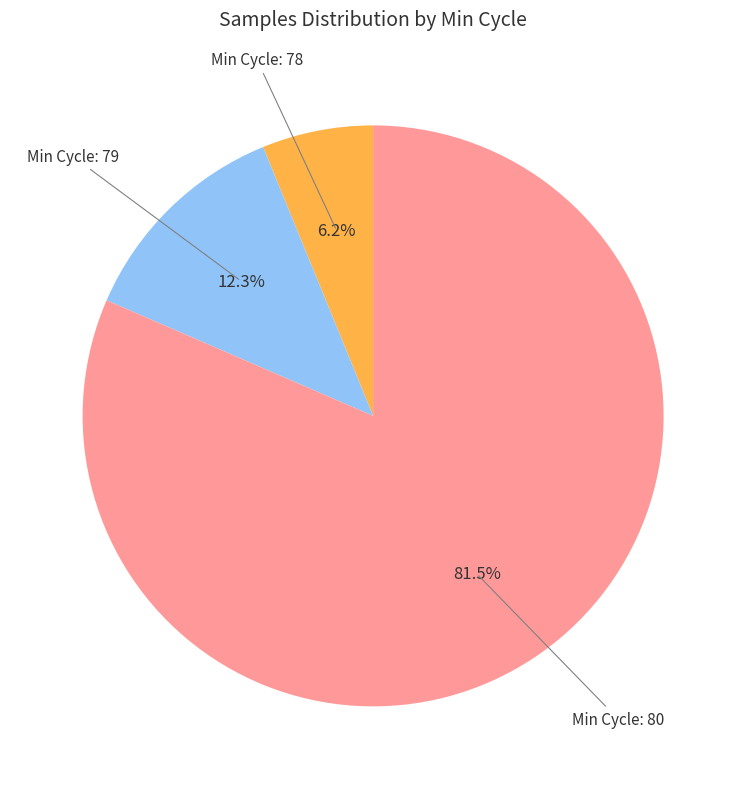

Rank the categories by value from highest to lowest.

Min Cycle: 80, Min Cycle: 79, Min Cycle: 78